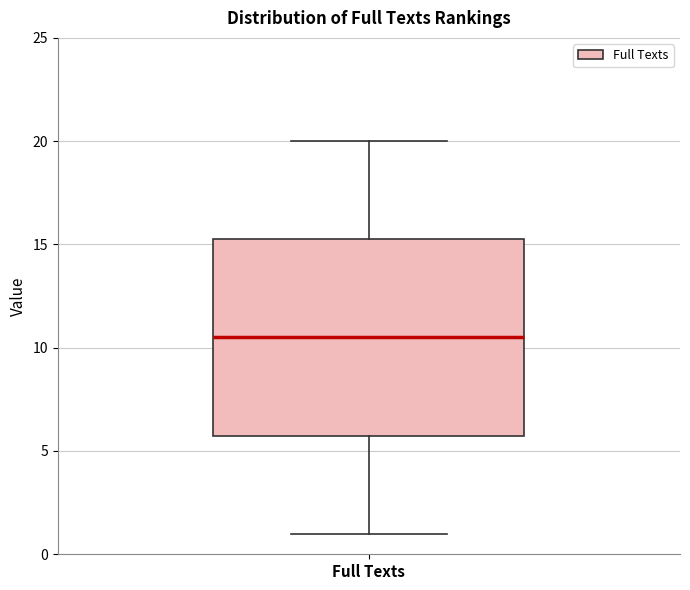

Transcribe this box plot: give where the median line is, the range the box spans, and where the two whiskers end, as read against the y-axis. The values are not printed on the chart, so give them approximately, as read against the axis.

median 10.5, box 6.0 to 15.5, whiskers 1.0 to 20.0